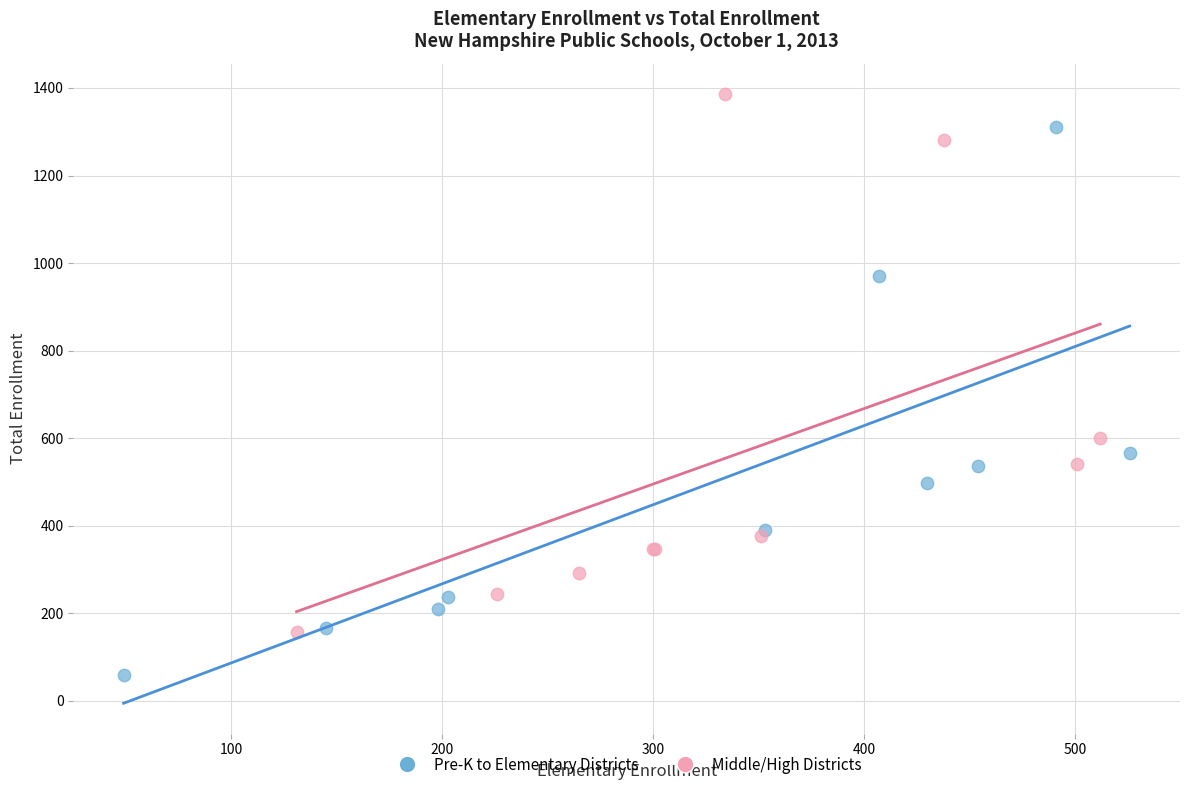

Which series contains the highest Y value?

Middle/High Districts